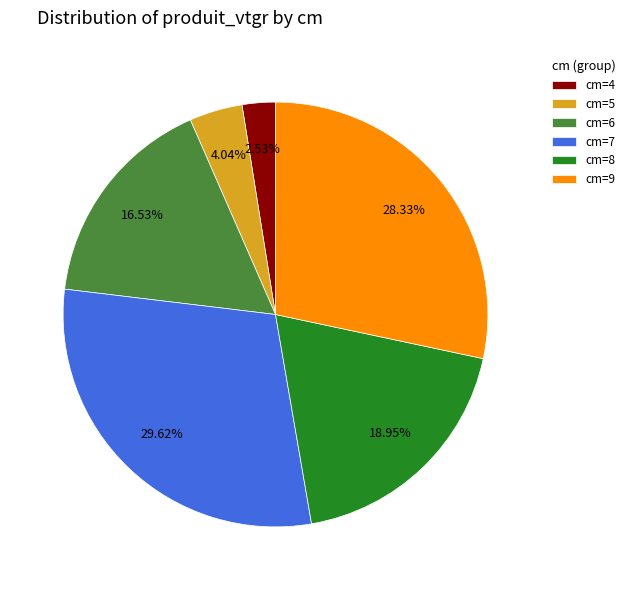

To the nearest percent, what is the average slice percentage?

17%